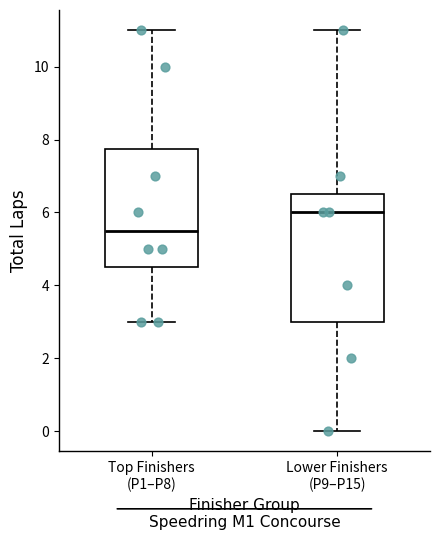

Reading left to right, read every box against the y-axis: the position of its median line, the range the box covers, and the ends of its whiskers. The values are not printed on the chart, so give them approximately, as read against the axis.

Top Finishers (P1–P8): median 5.6, box 4.6 to 7.8, whiskers 3.0 to 11.0
Lower Finishers (P9–P15): median 6.0, box 3.0 to 6.6, whiskers 0.0 to 11.0